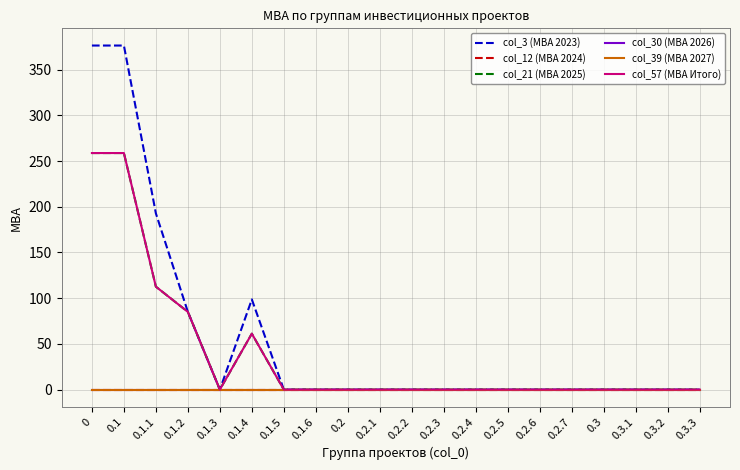

In col_21 (МВА 2025), how many points are higher than both neighbors (excluding endpoints)?

1